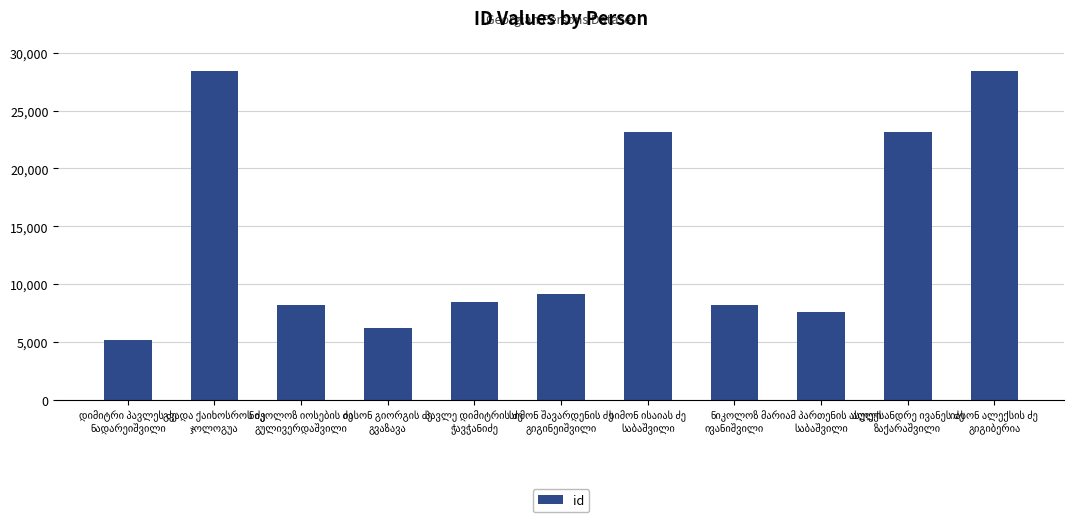

What is the minimum value shown in the chart?

5180